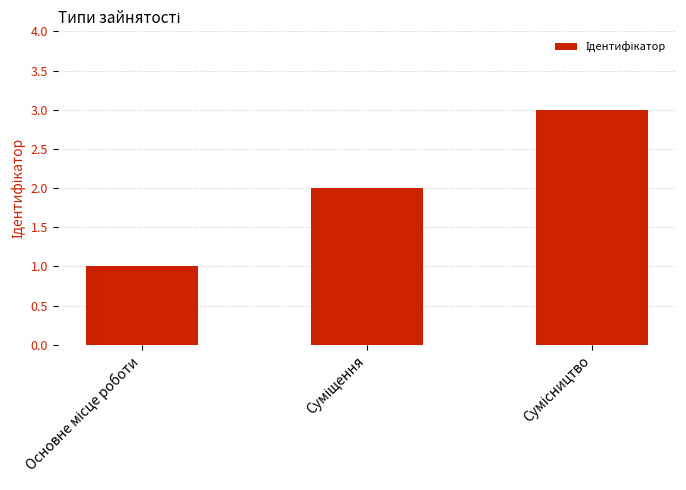

What is the sum of all values?

6